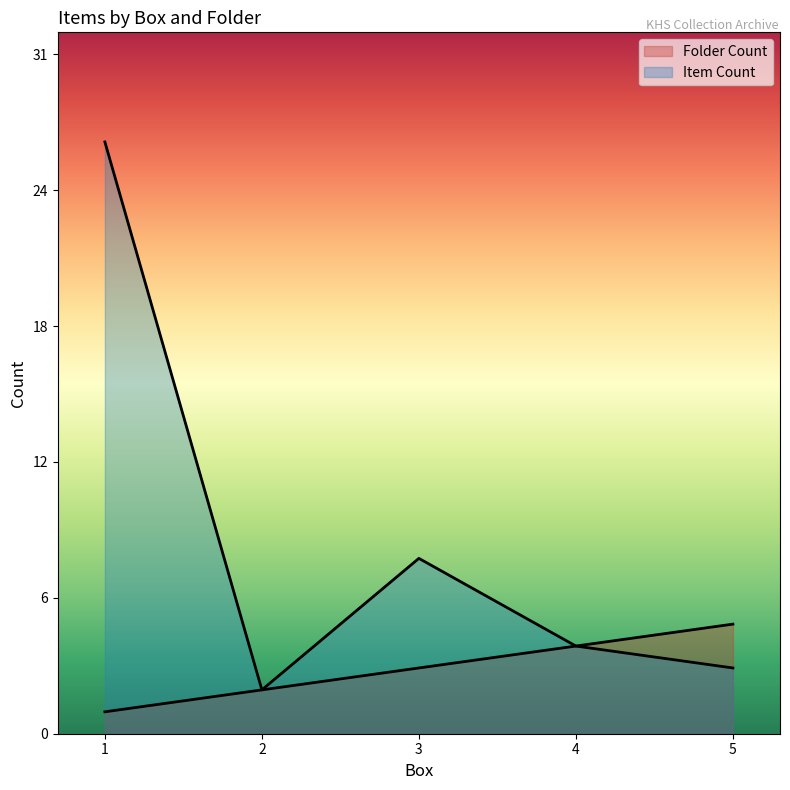

What are all the series names shown in the legend?

Folder Count, Item Count